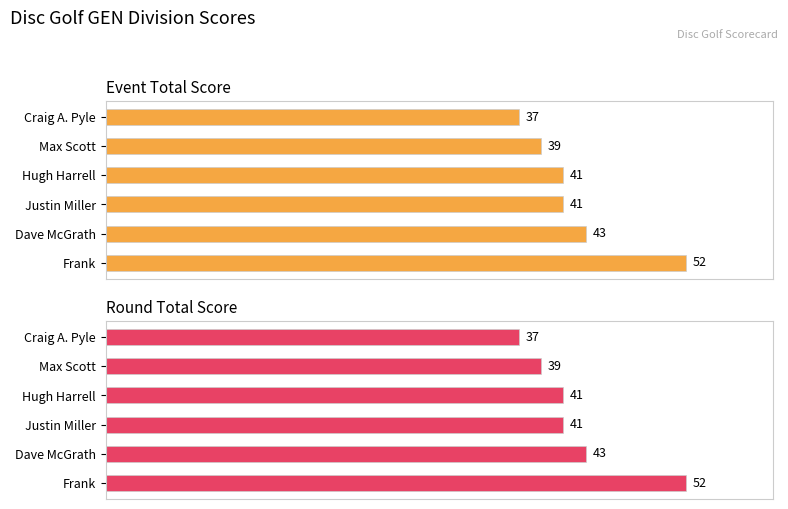

What is the value of the Event Total Score bar at the 5th from the left?

43